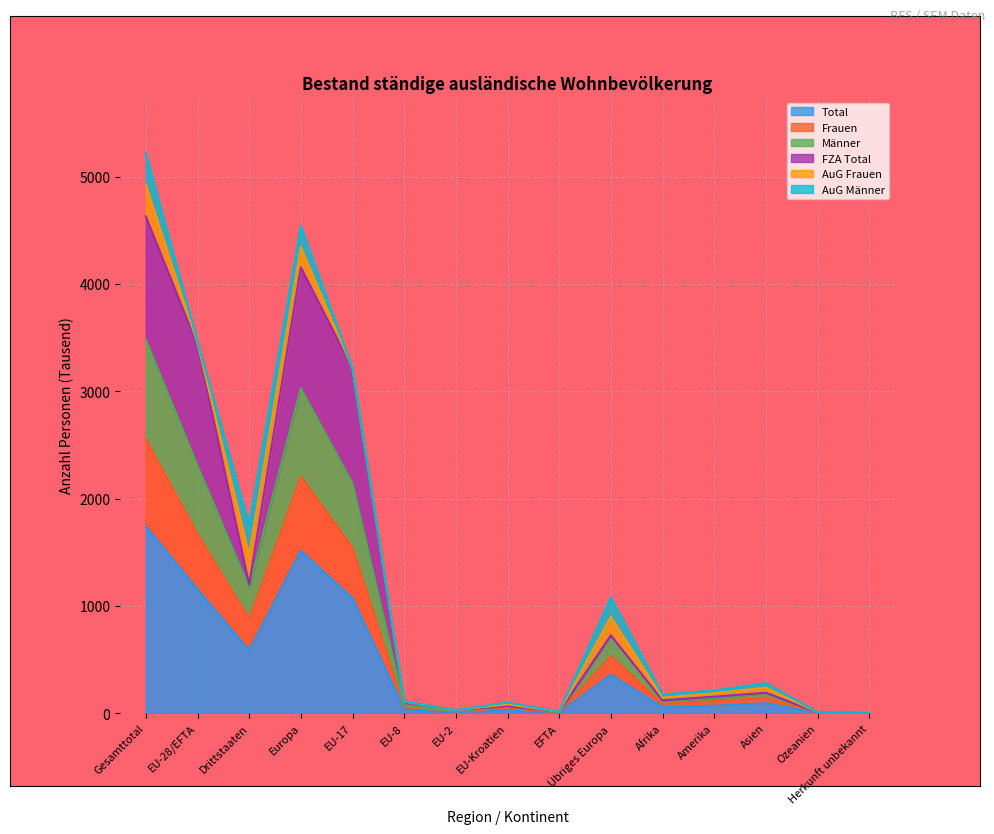

What is the smallest value displayed?

0.6